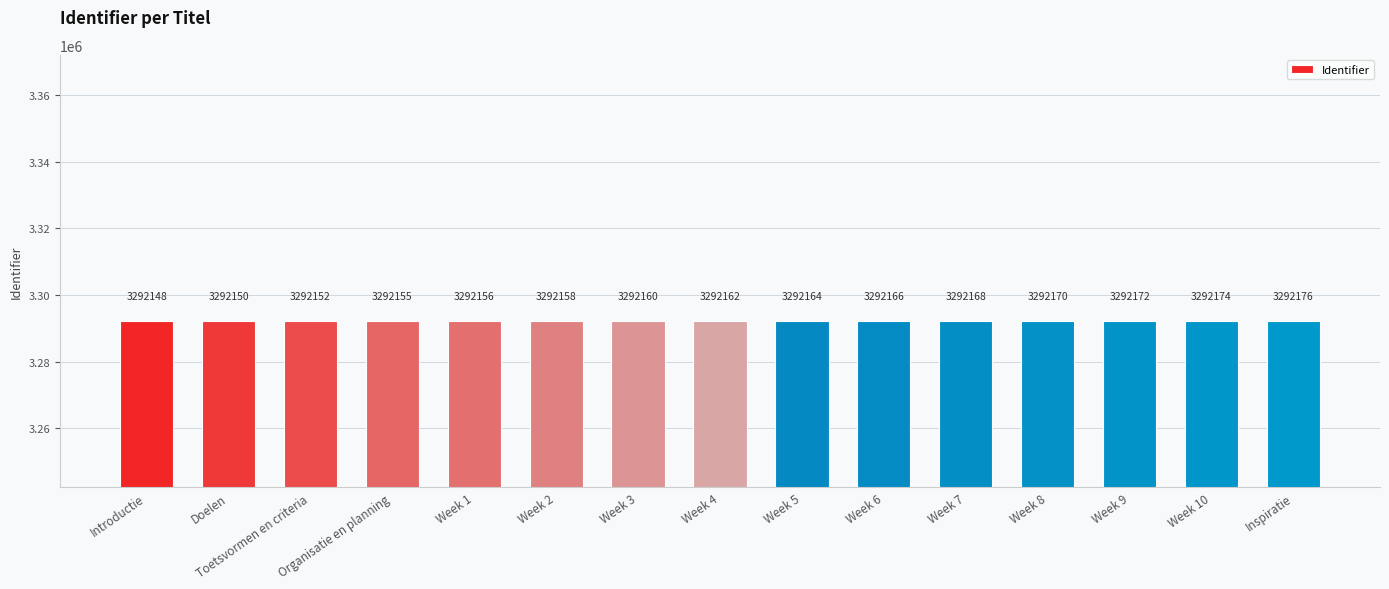

Where is the data nearest to the value 3292162?

Week 4